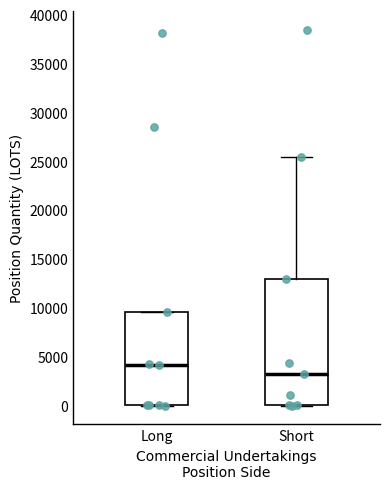

Comparing the boxes themselves (not the whiskers), which one is the tallest?

Short